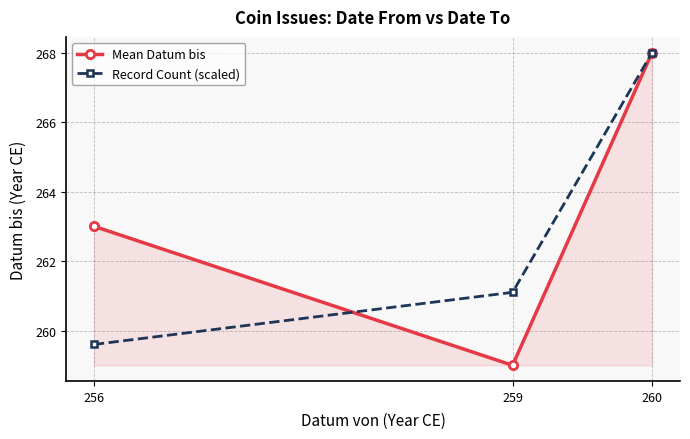

What is the value of the Mean Datum bis point at the 3rd from the left?

268.0